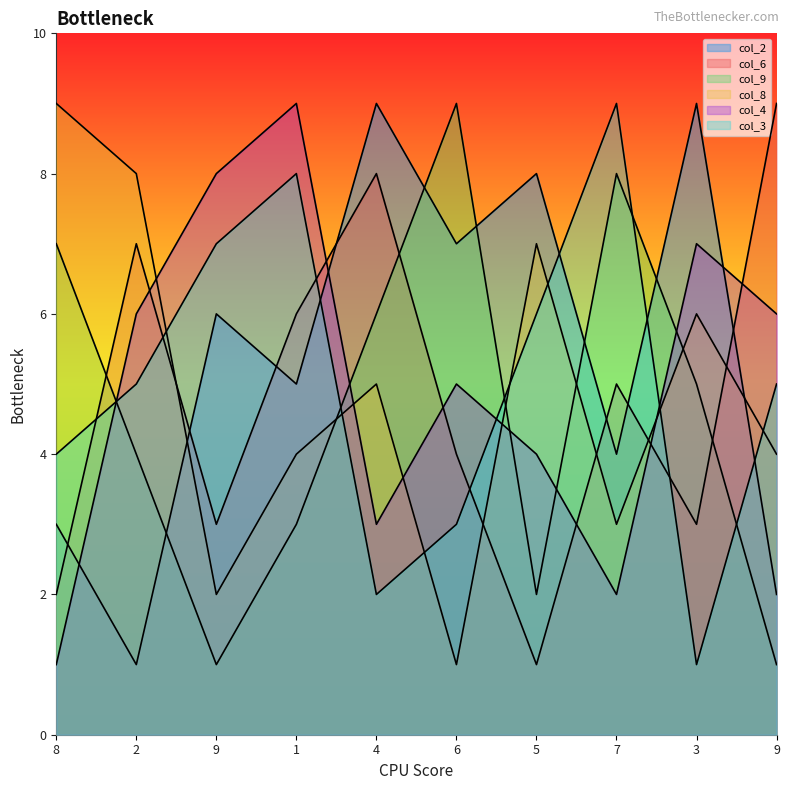

What is the label of the 9th point from the right?

2